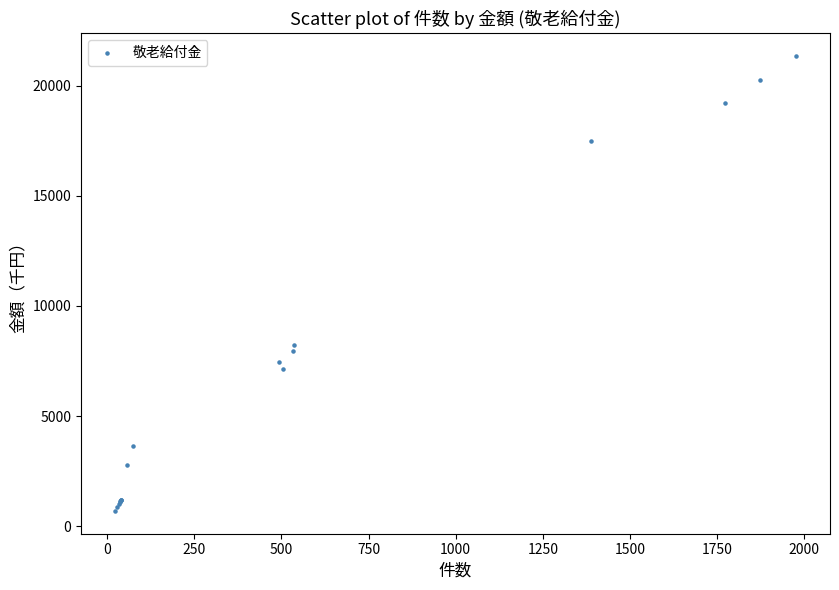

What Y value in the scatter plot is closest to 11015?

8230